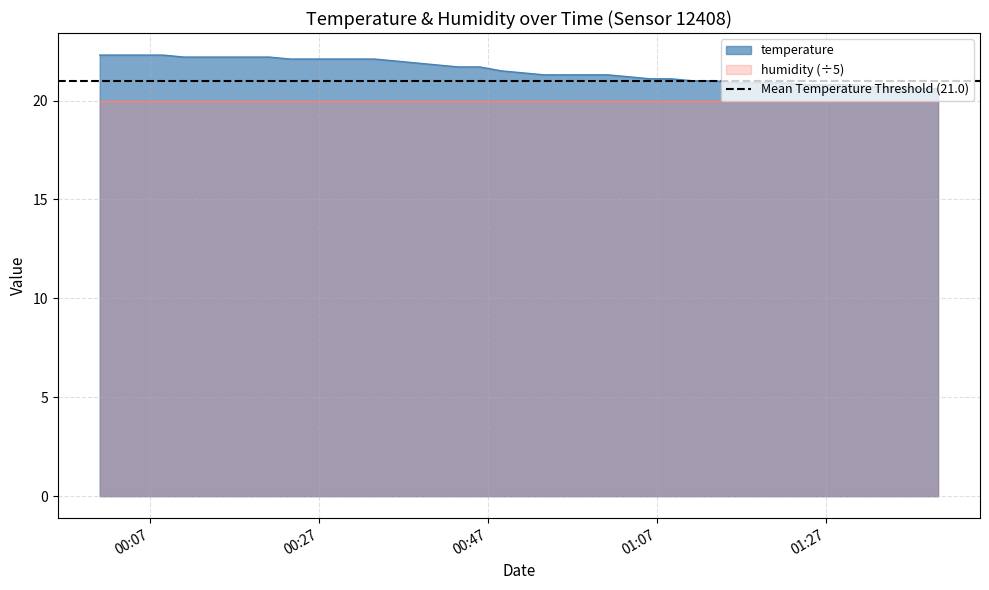

Does the chart display data point markers on the line(s)?

No